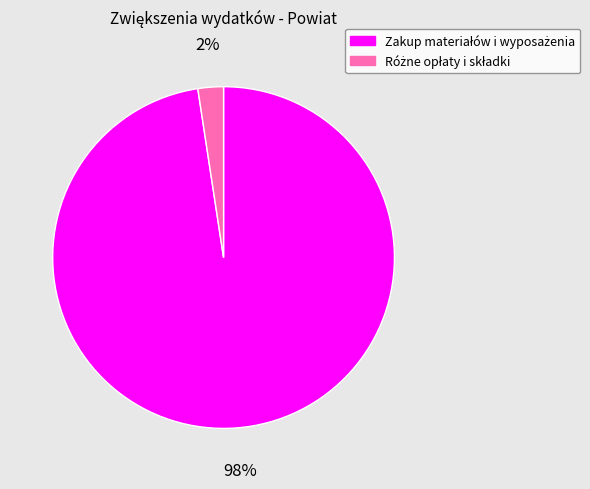

Does any single category account for the majority?

Yes